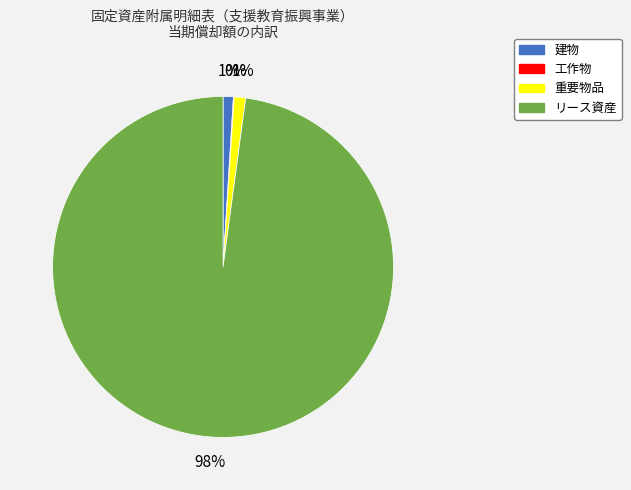

To the nearest percent, what is the difference between the 重要物品 and リース資産 slice percentages?

97%